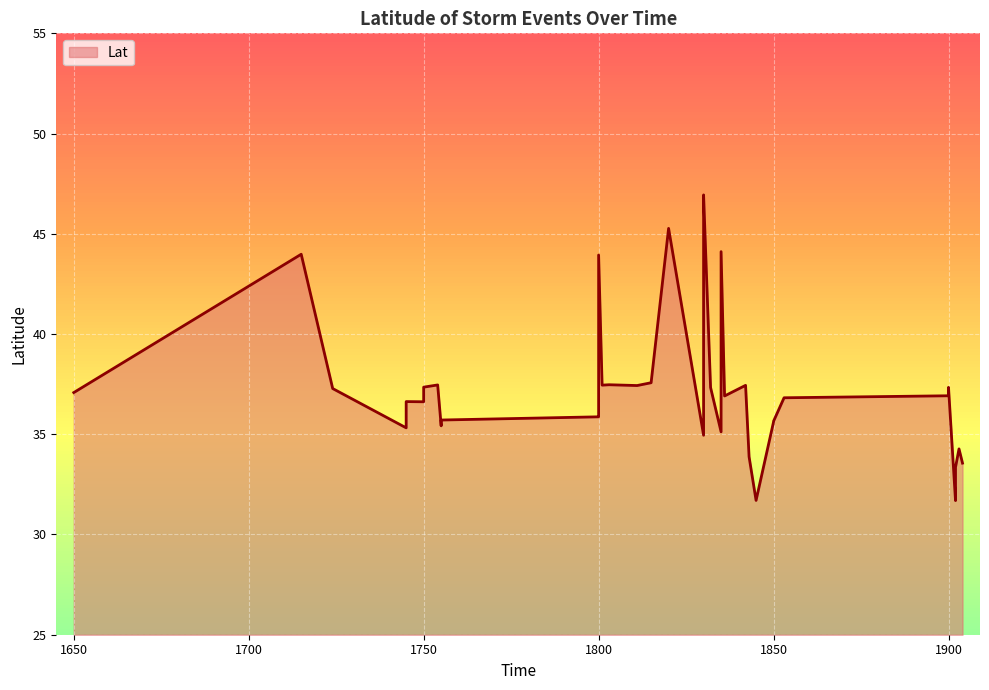

True or false: there are more than 0 points higher than both neighbors.

True